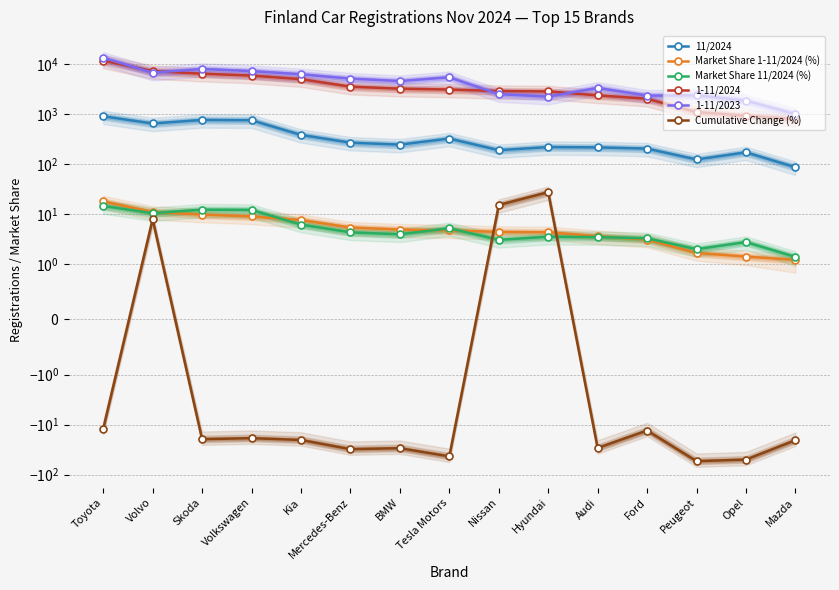

The 1-11/2024 series shows 3220.0 at BMW. True or false?

True